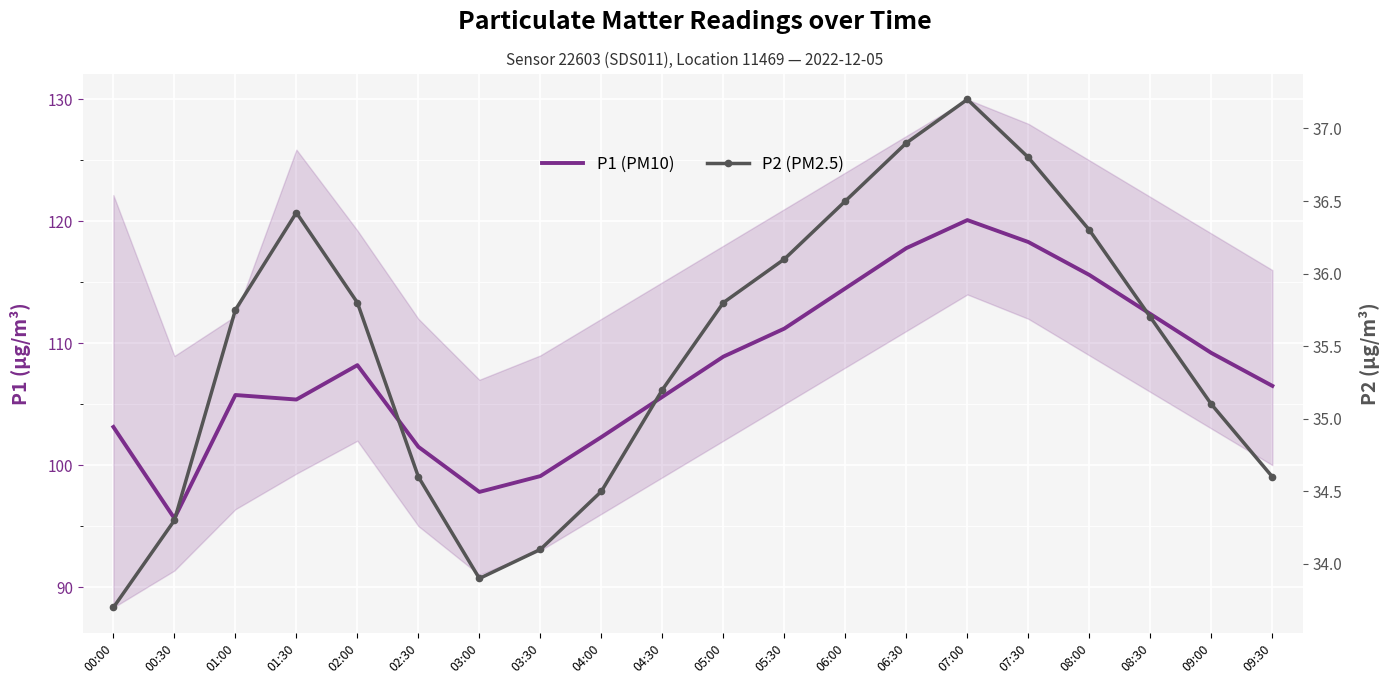

What is the total value across all series at 03:00?

131.7